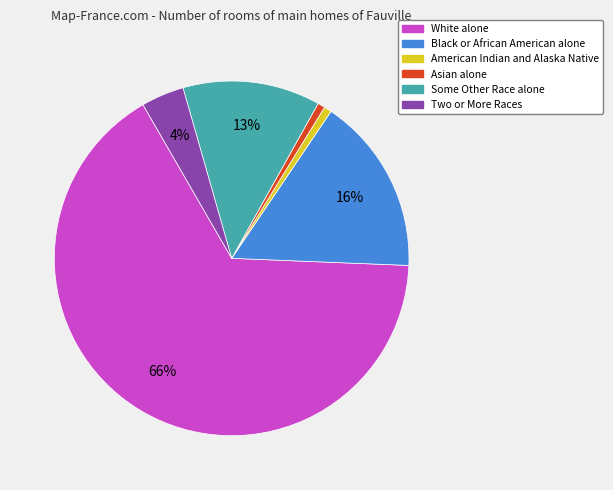

To the nearest percent, what portion does Black or African American alone represent?

16%